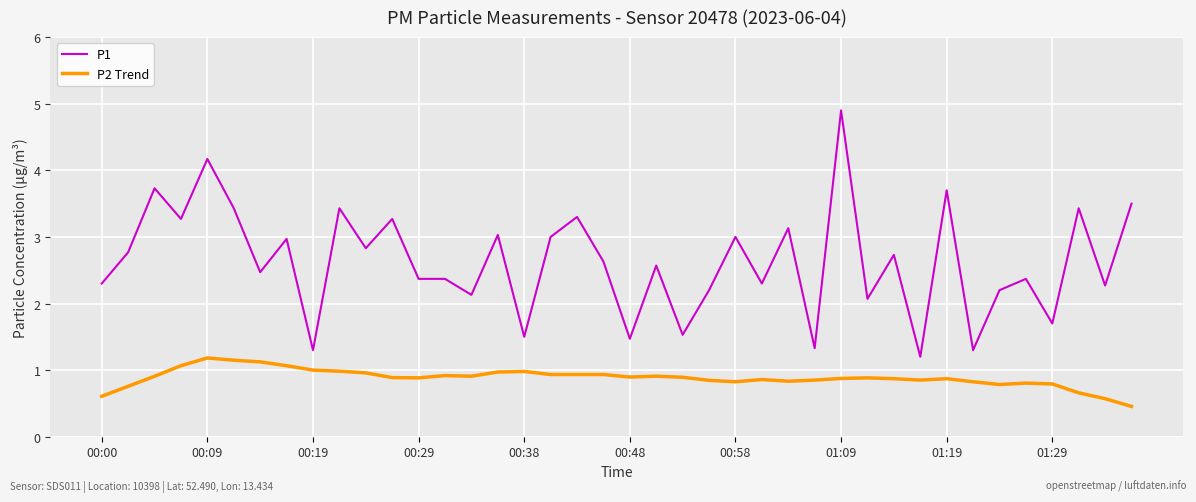

Rank the series by their maximum value, from highest to lowest.

P1, P2 Trend